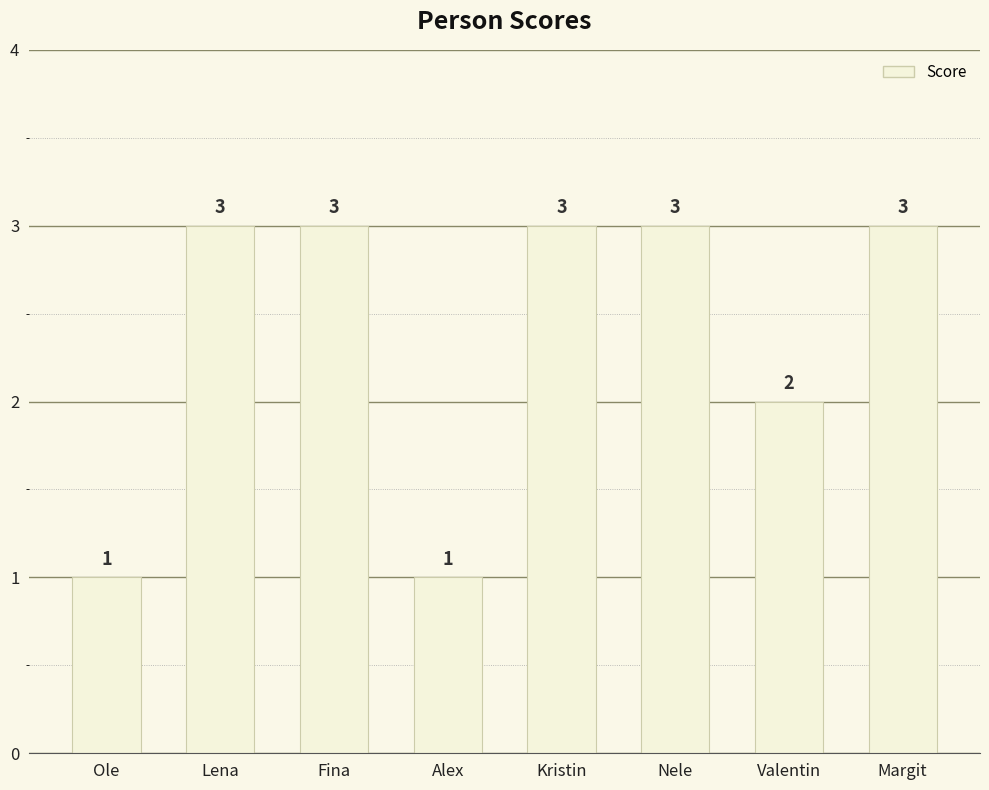

What value does the data have at Lena?

3